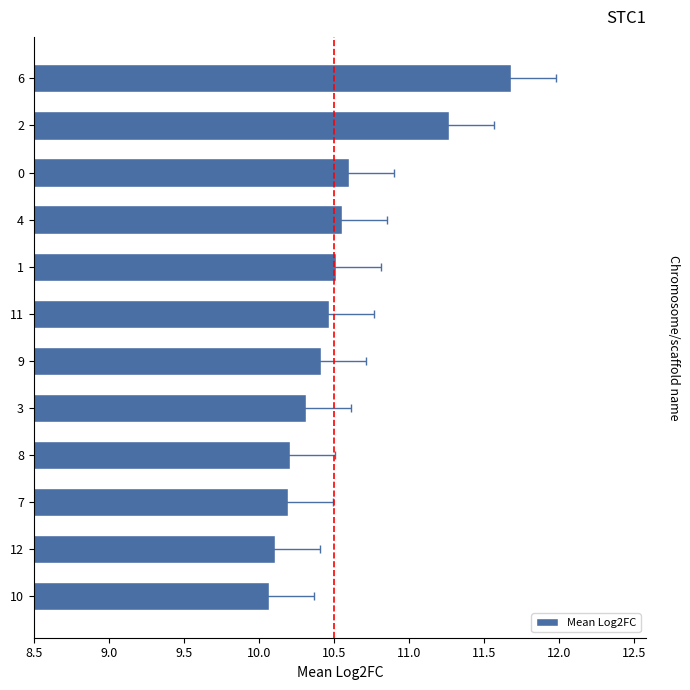

What position from the left is 1?

8